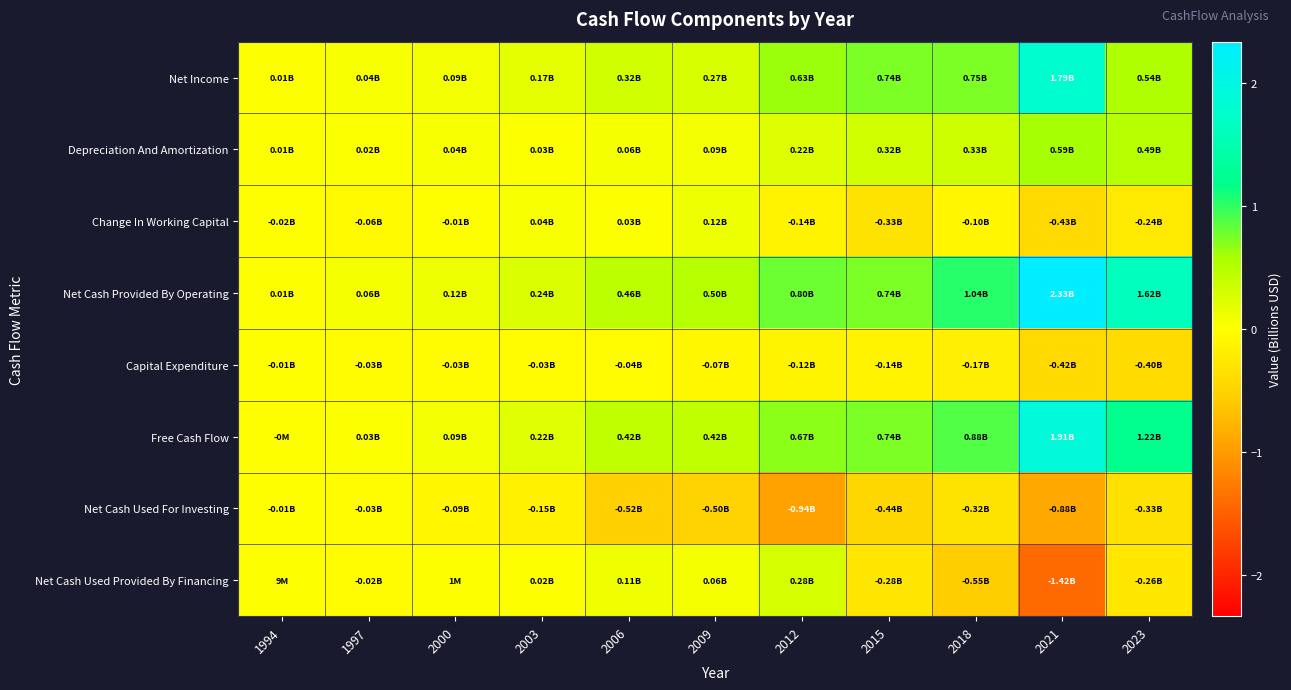

Which series changed the most between 2003 and 2015?

Net Income